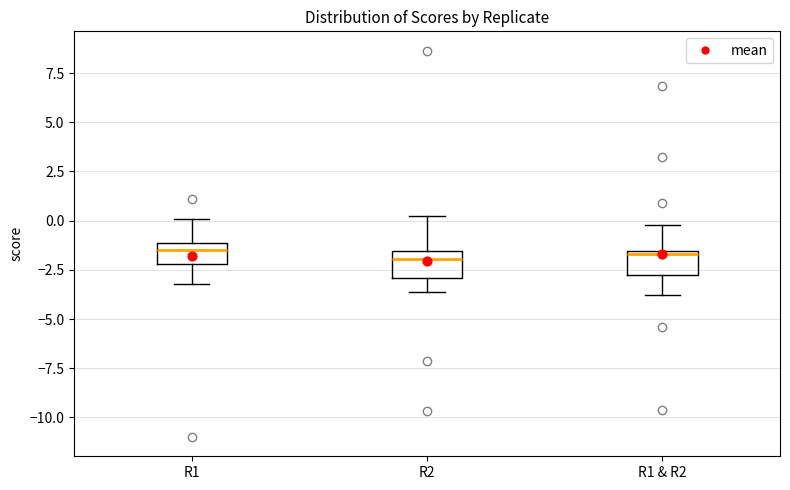

Where does the upper whisker of the box for R1 & R2 end on the y-axis? The values are not printed on the chart, so give them approximately, as read against the axis.

0.0